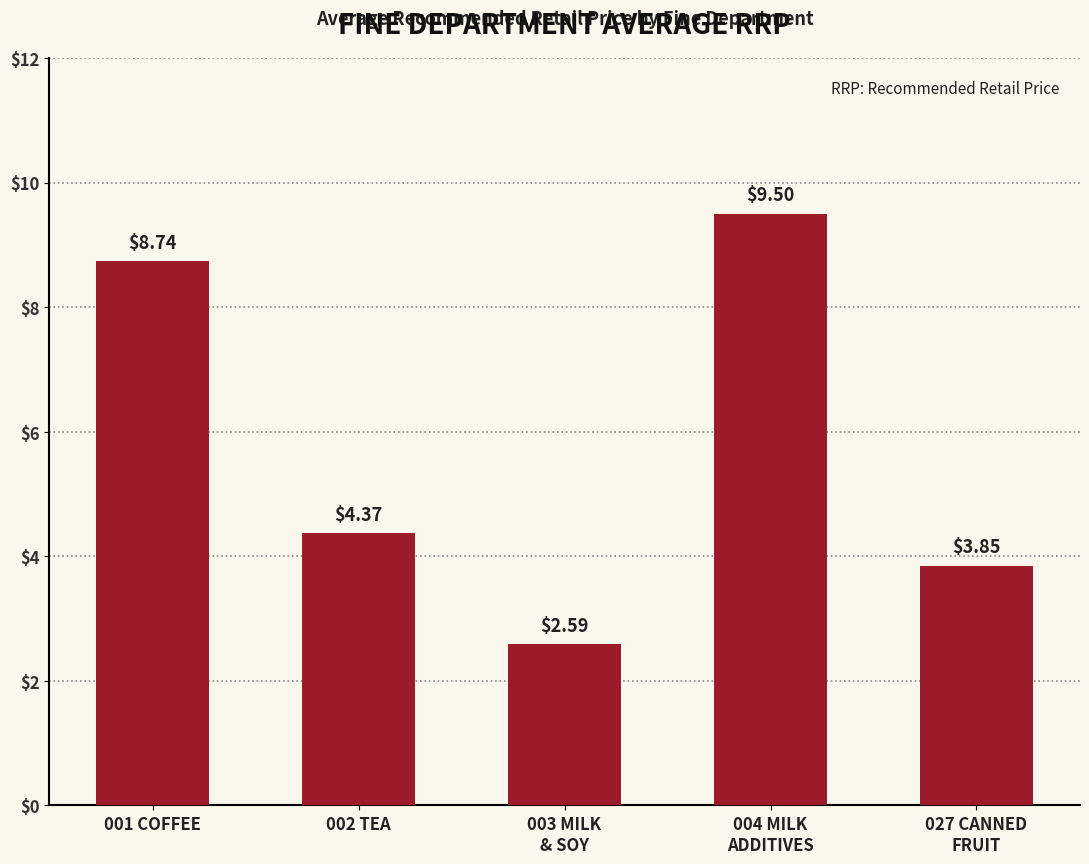

At which category does the chart reach its minimum across all series?

003 MILK
& SOY